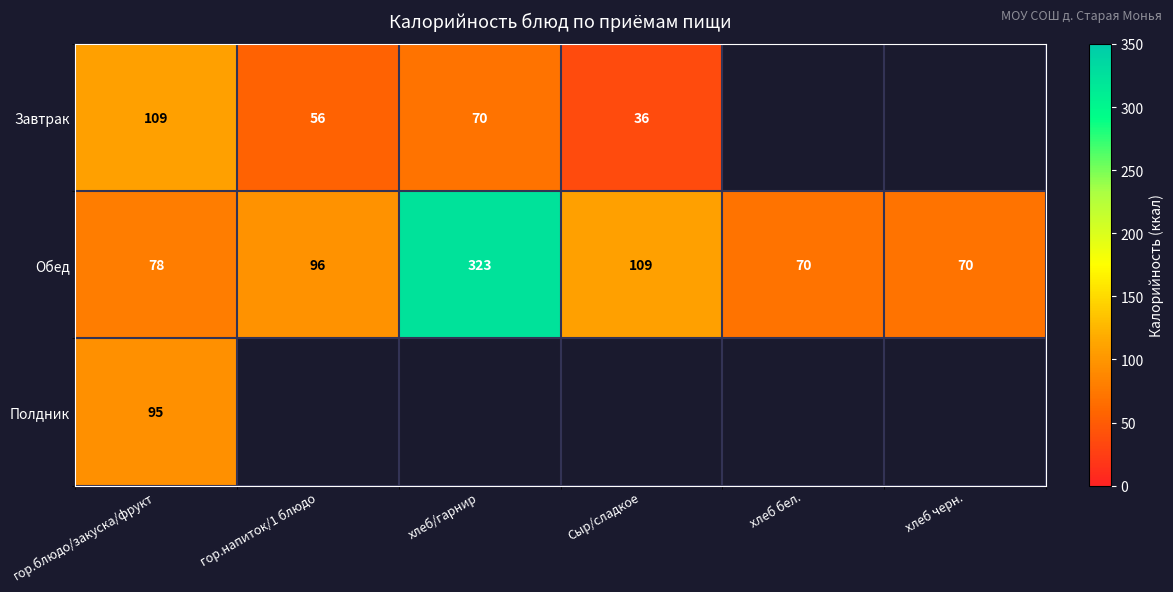

Read the Обед value at Сыр/сладкое.

109